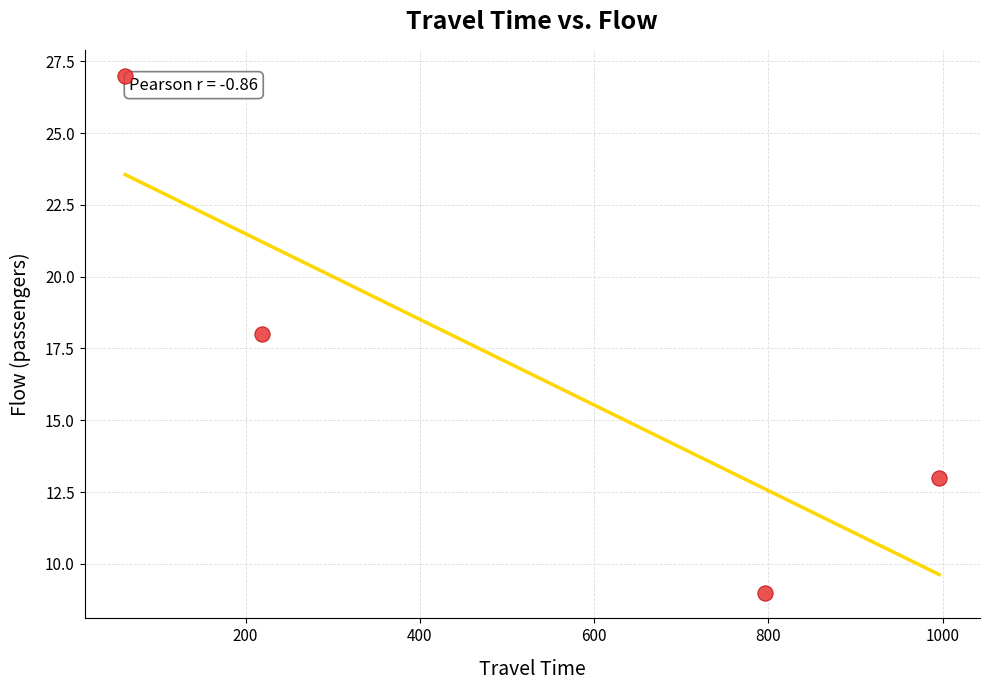

What is the average X value?

518